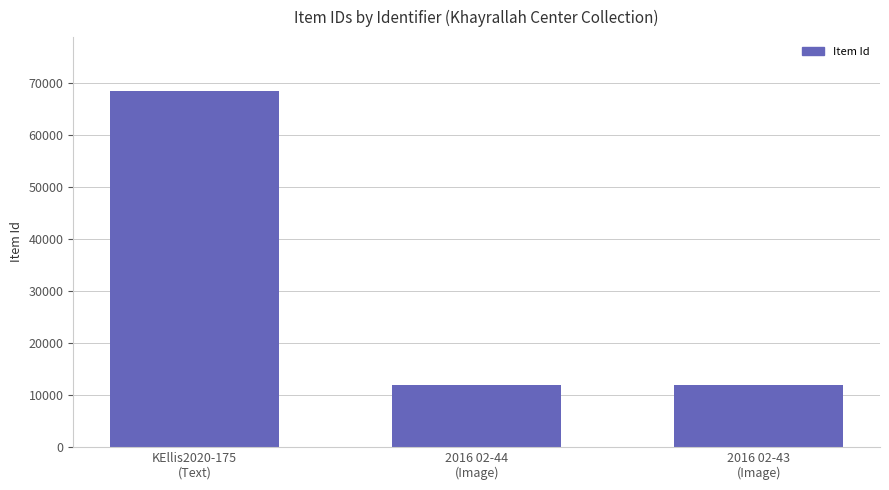

Is it true that the value at 2016 02-43
(Image) is 11947?

True